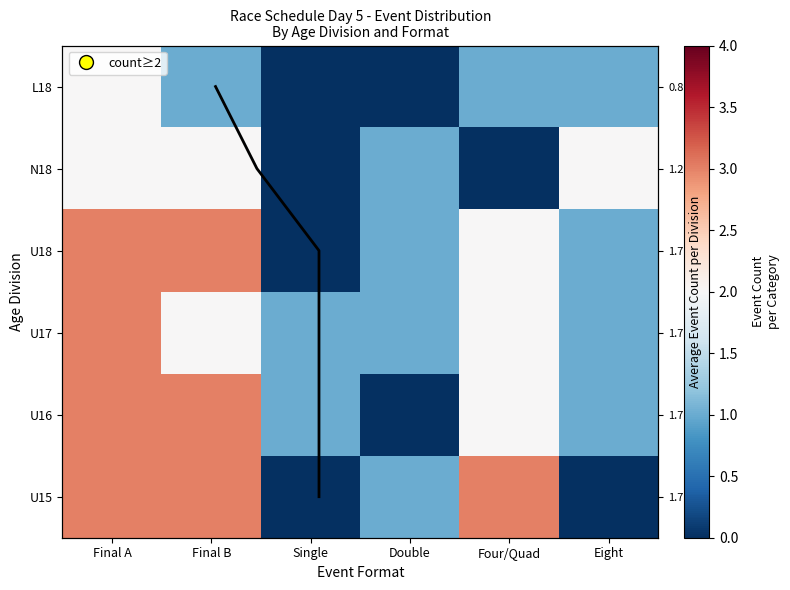

What is the difference between the highest and lowest values at Single?

1